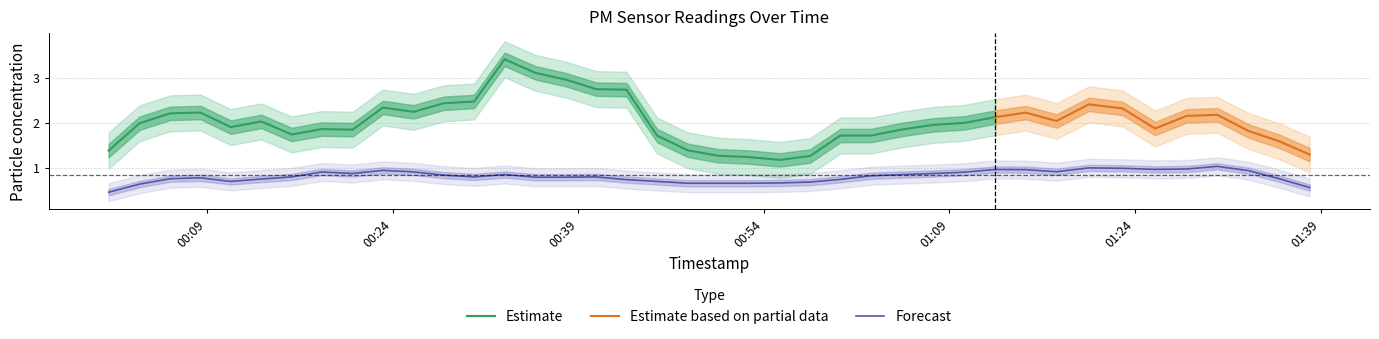

True or false: P1 and P2 cross at least once.

False